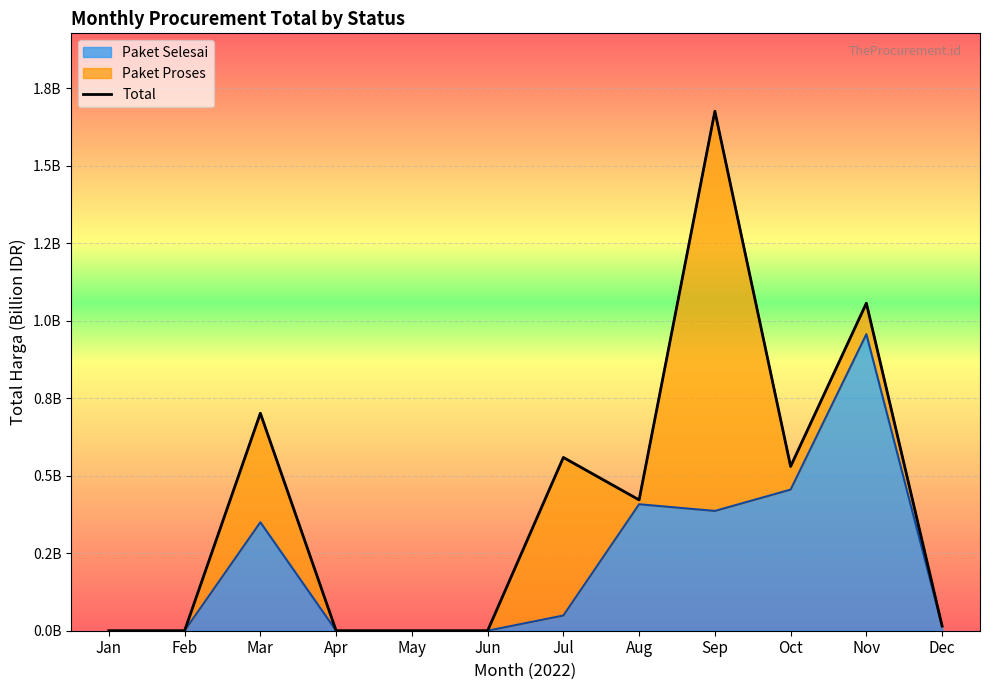

Reading left to right, list all the values displayed in this chart.

0.0	0.0	0.7	0.0	0.0	0.0	0.6	0.4	1.7	0.5	1.1	0.0